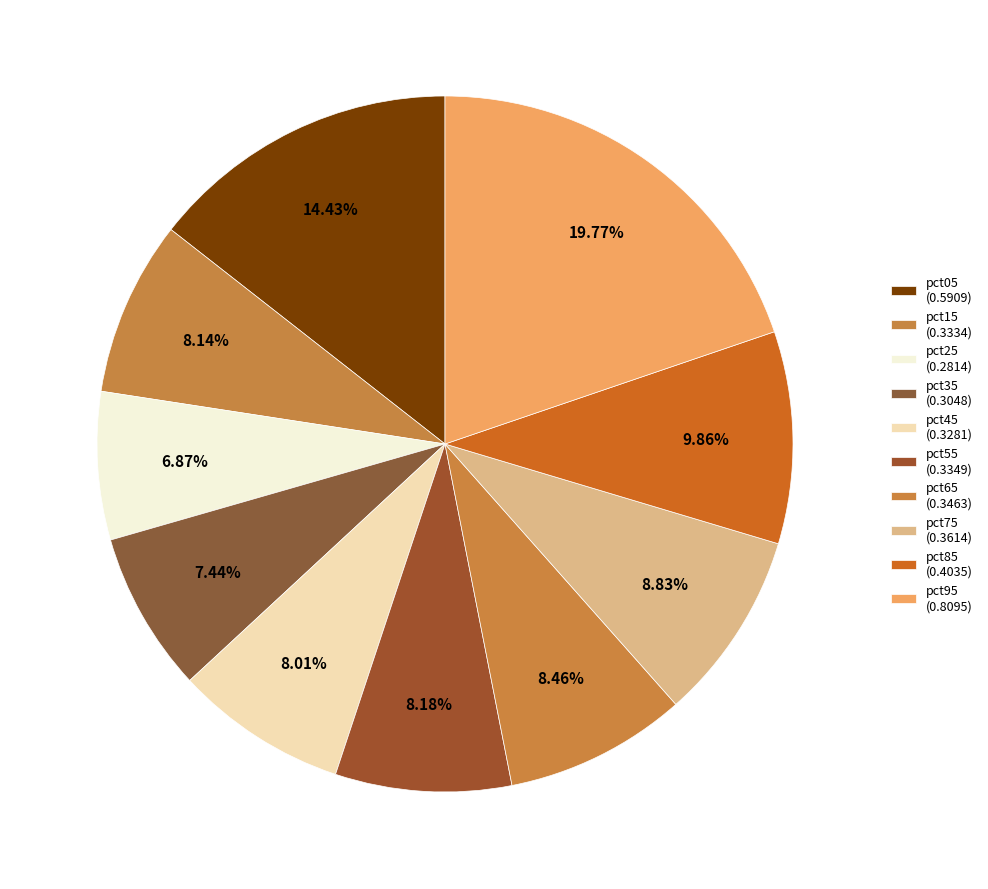

Does pct85 account for over 50% of the chart?

No